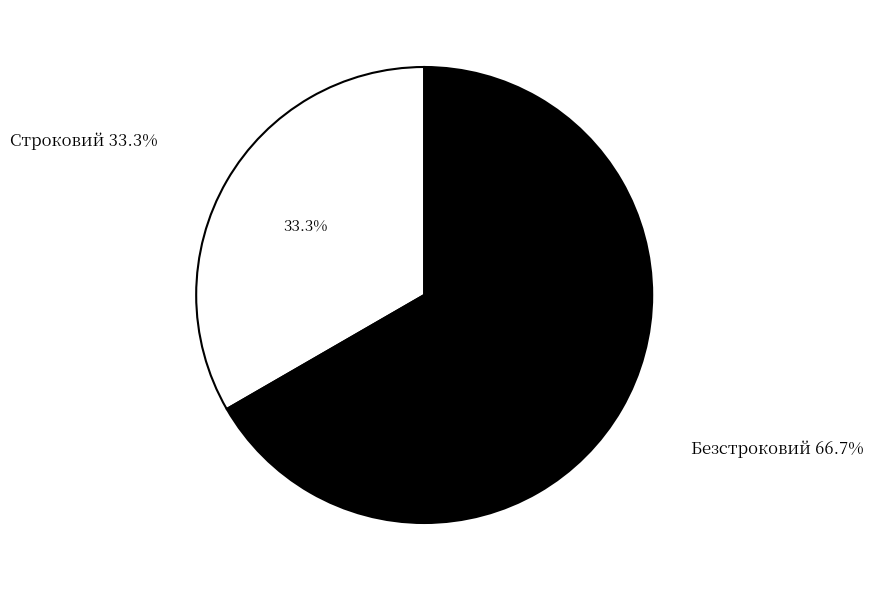

To the nearest percent, what portion does Безстроковий represent?

67%